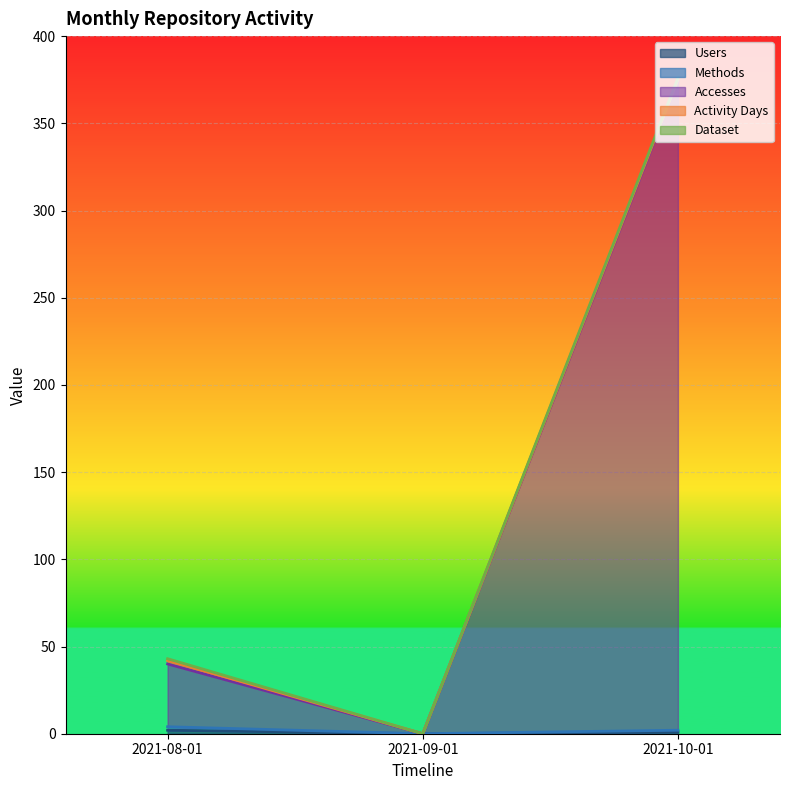

What is the sum of all Methods values?

6